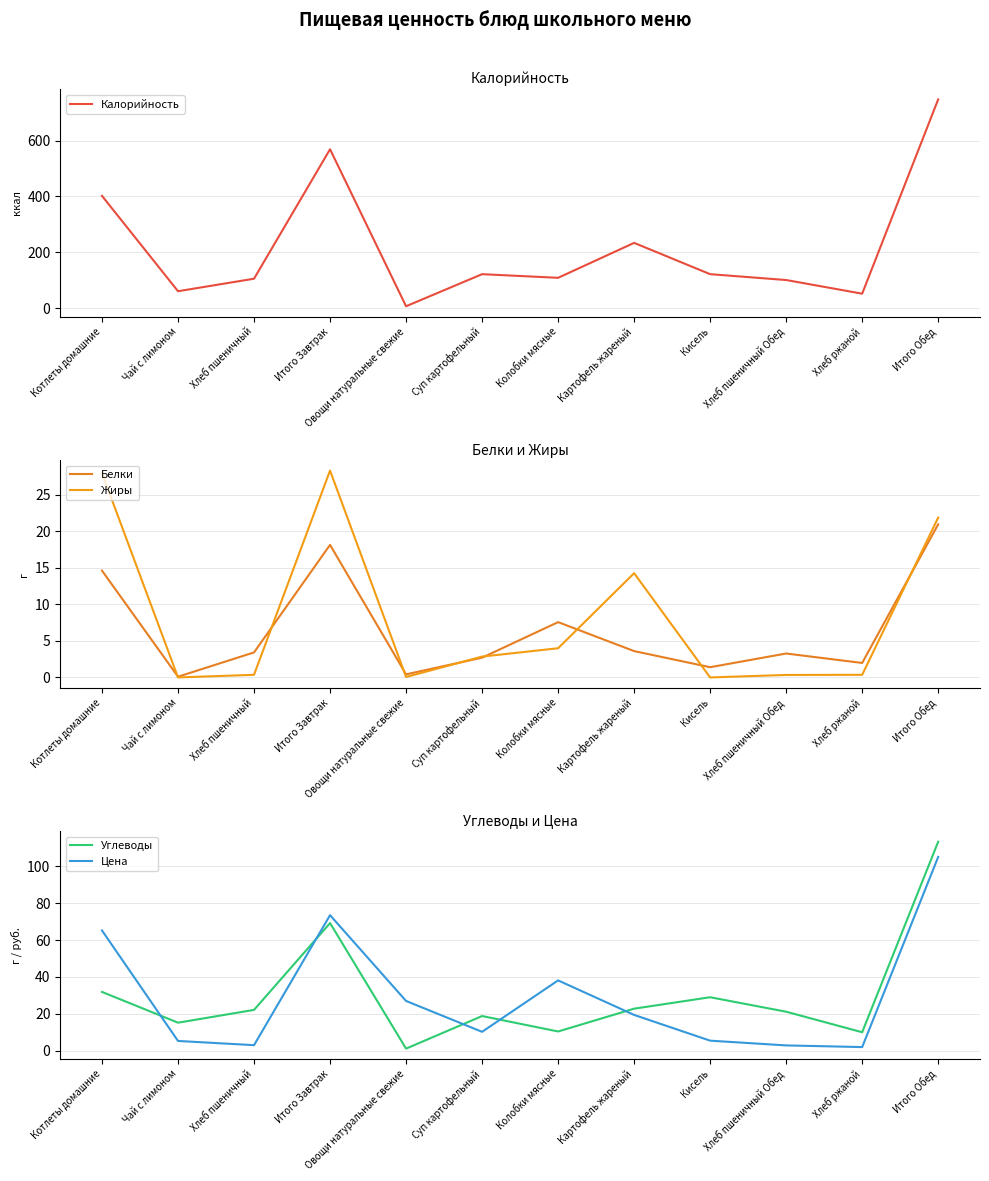

True or false: Углеводы and Калорийность cross at least once.

False